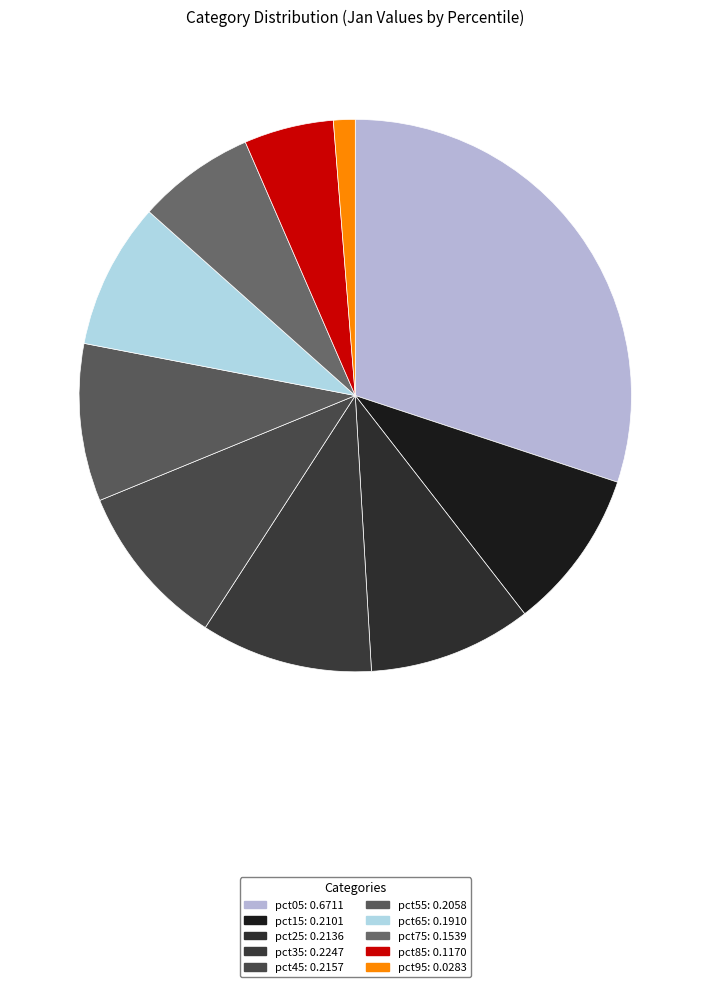

Count the number of slices in the pie.

10